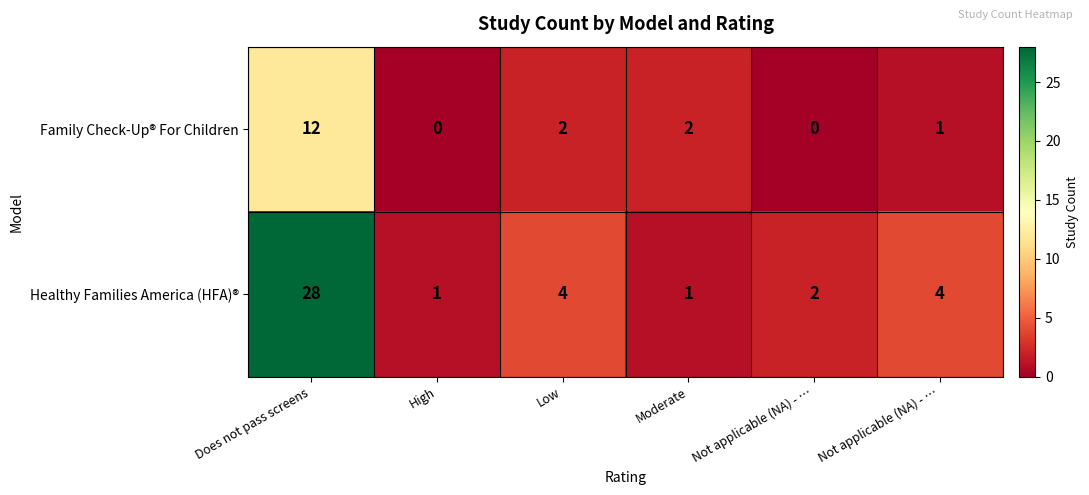

How many values in the Healthy Families America (HFA)® series are below 4?

3